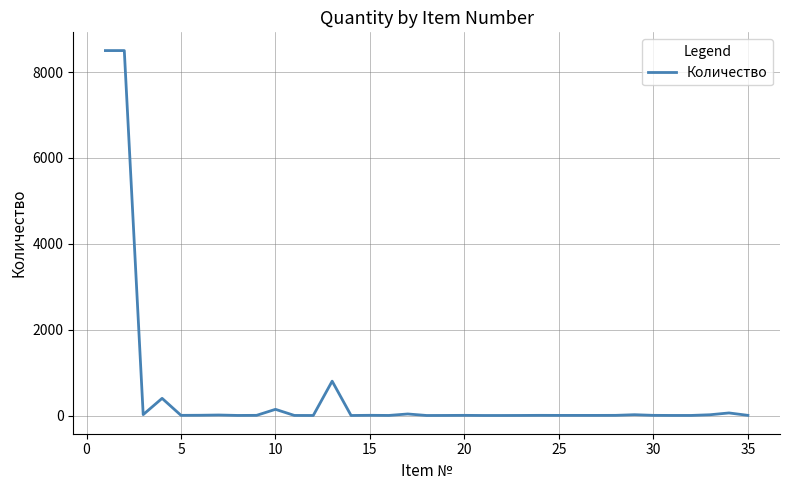

What is the difference between the maximum and minimum values?

8499